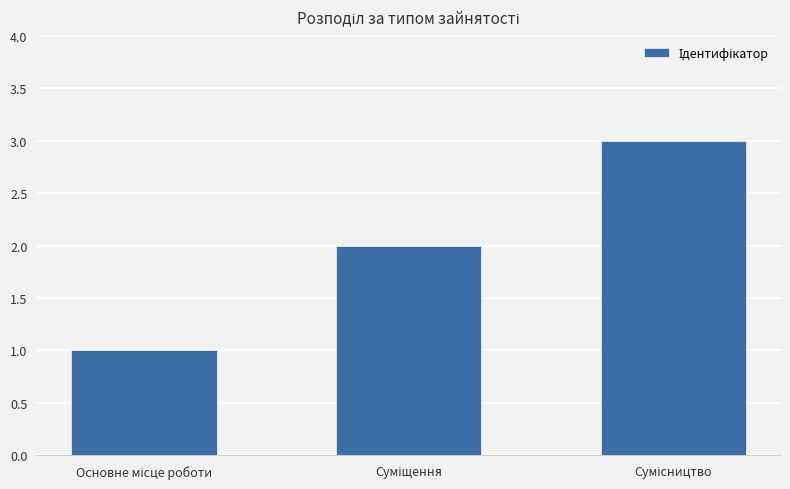

What is the value of the 1st bar from the left?

1